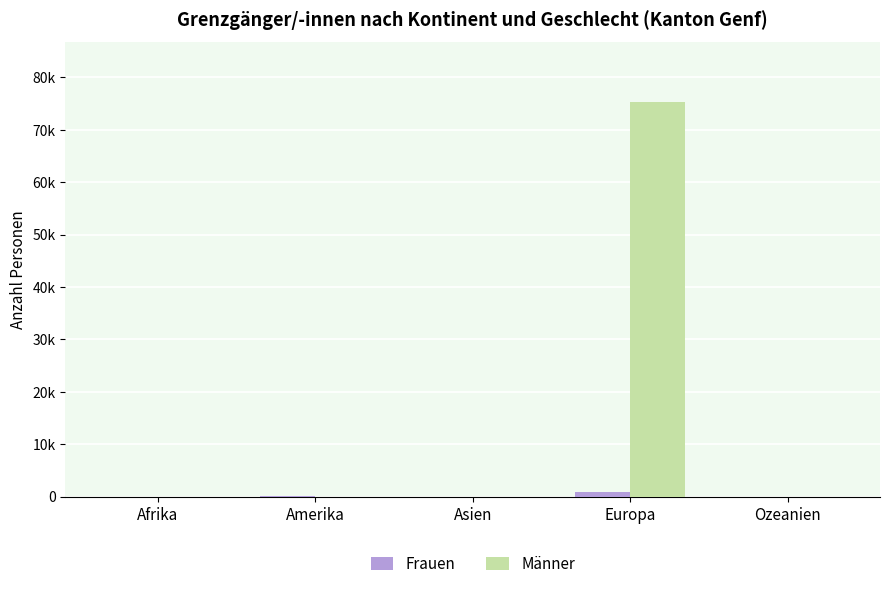

At how many categories does at least one series exceed 15900?

1